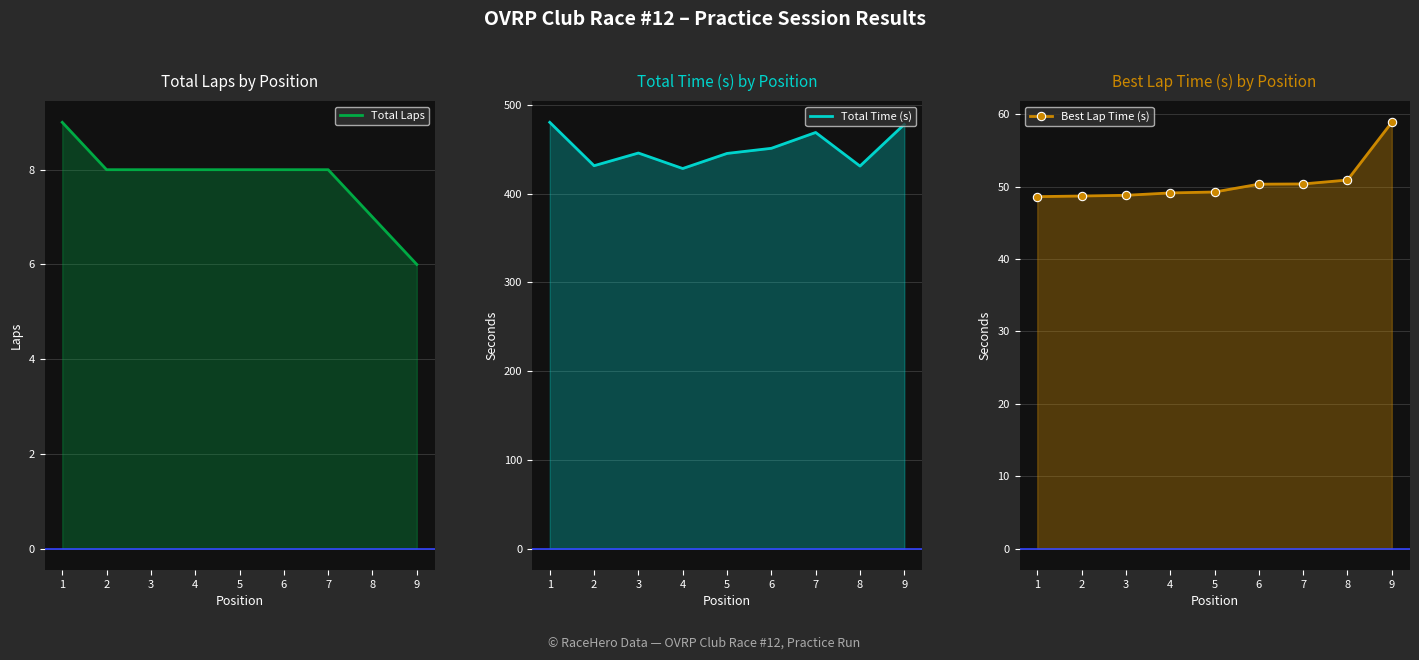

How many interior local peaks does the Total Time (s) series have?

2